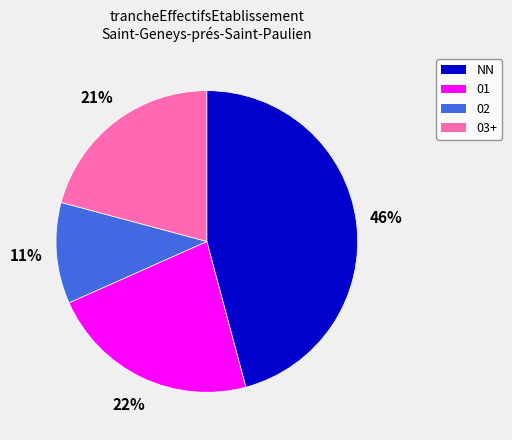

Is there a majority slice in this chart?

No